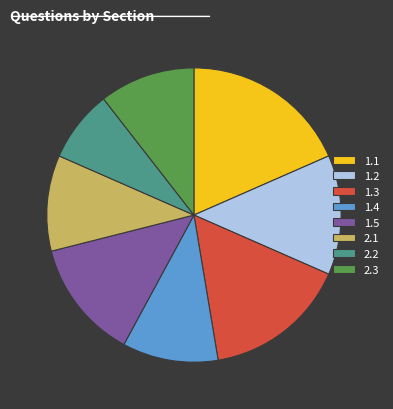

Does 2.1 account for over 50% of the chart?

No